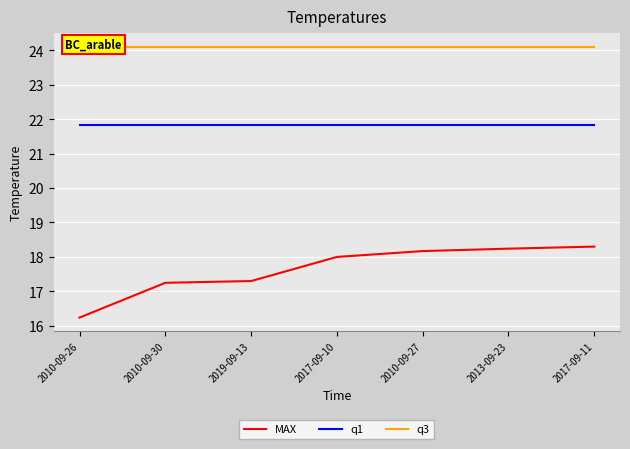

The value of q1 at 2017-09-10 is 21.8. True or false?

True